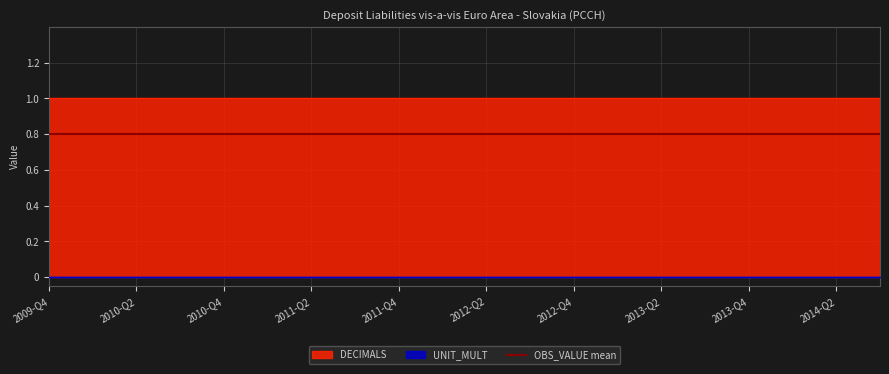

What is the label of the 8th point from the left?

2011-Q3